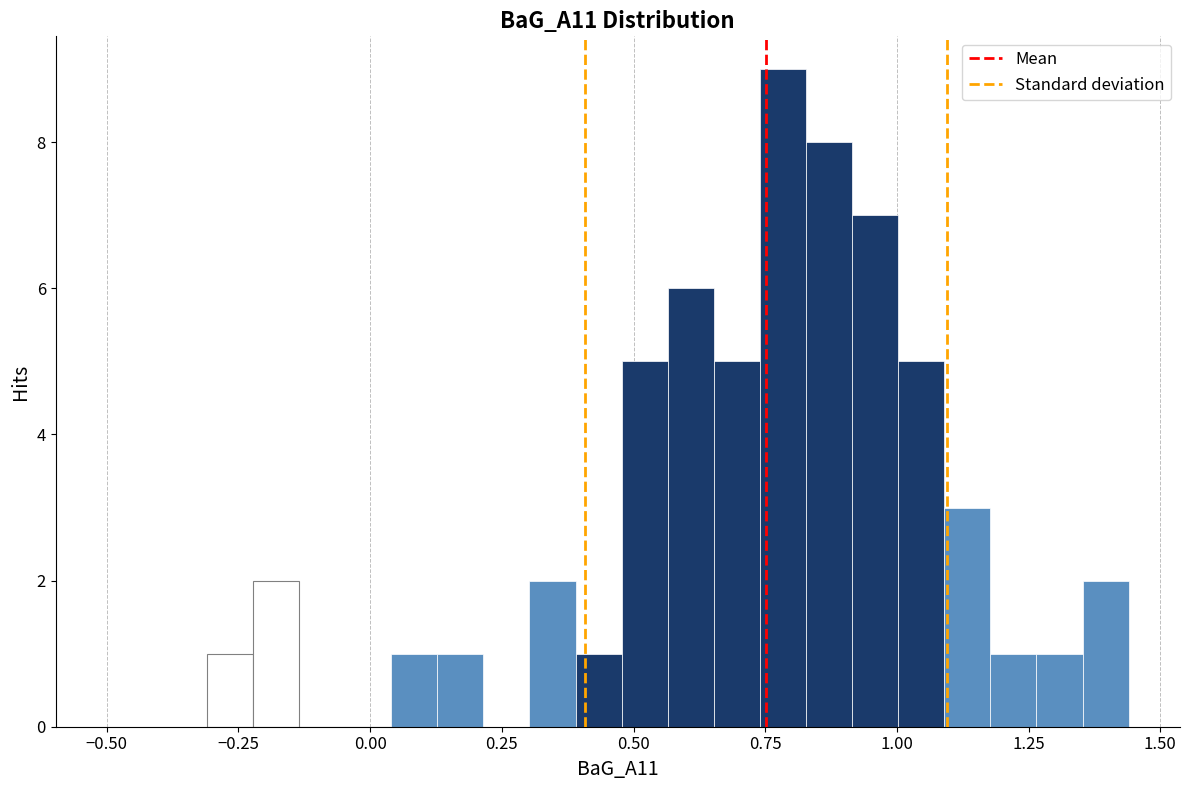

Read against the x-axis, roughly where is the centre of the tallest bar?

0.80